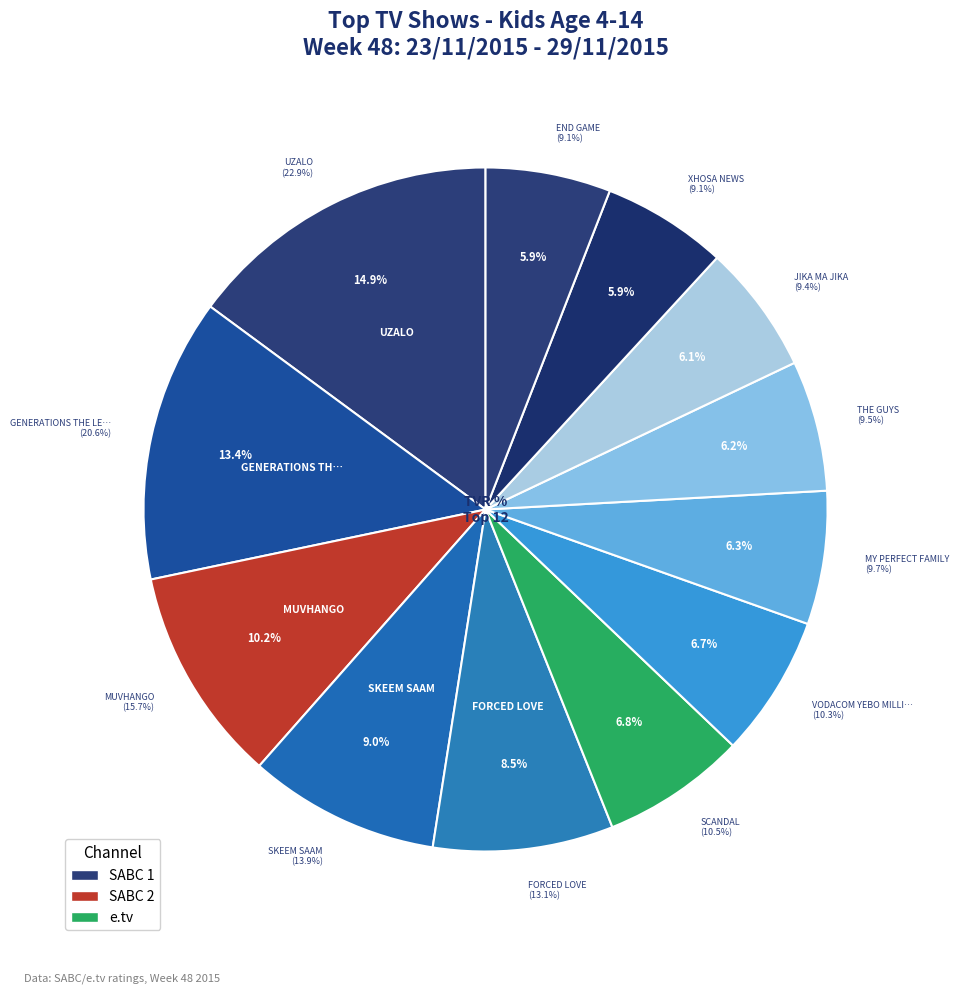

Is it true that JIKA MA JIKA is 6% of the pie?

True